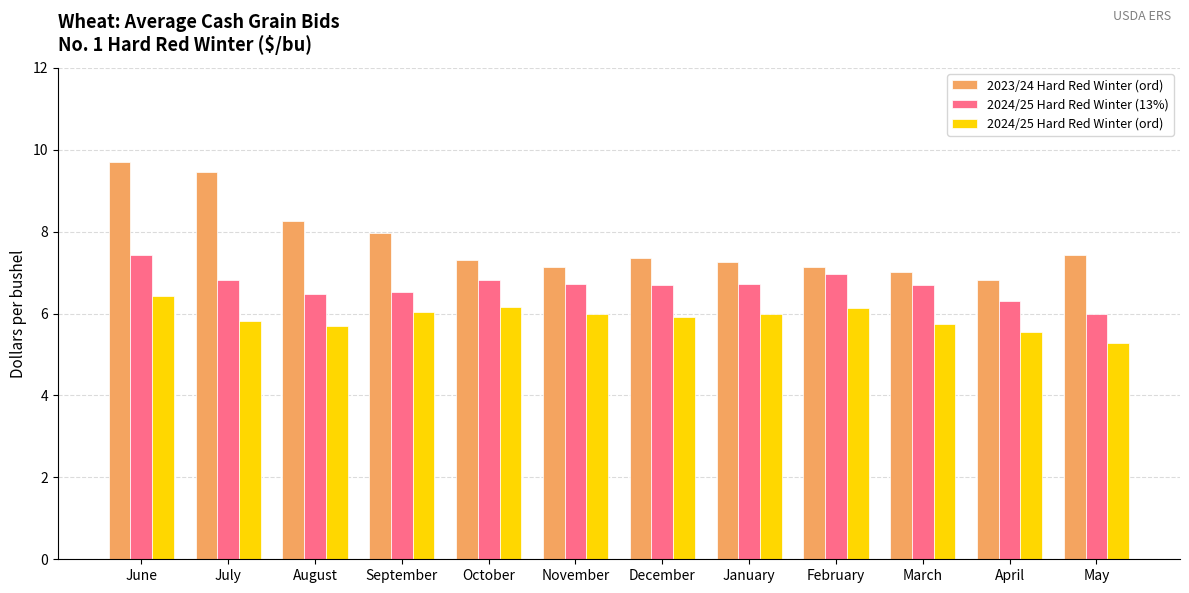

Rank the series at January from lowest to highest value.

2024/25 Hard Red Winter (ord), 2024/25 Hard Red Winter (13%), 2023/24 Hard Red Winter (ord)